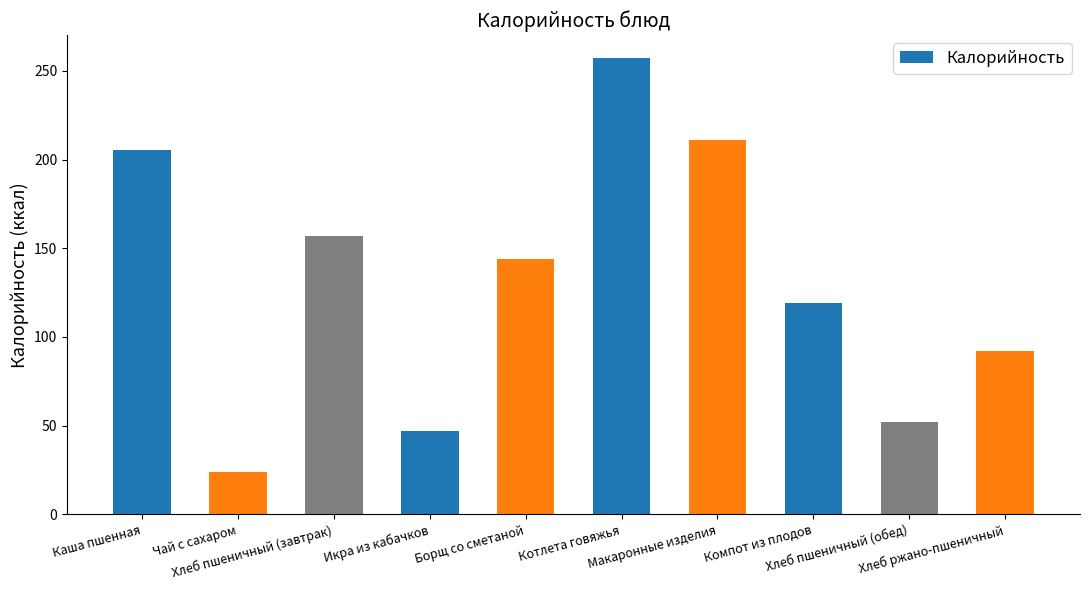

Are the bars grouped side by side (vs. stacked)?

No